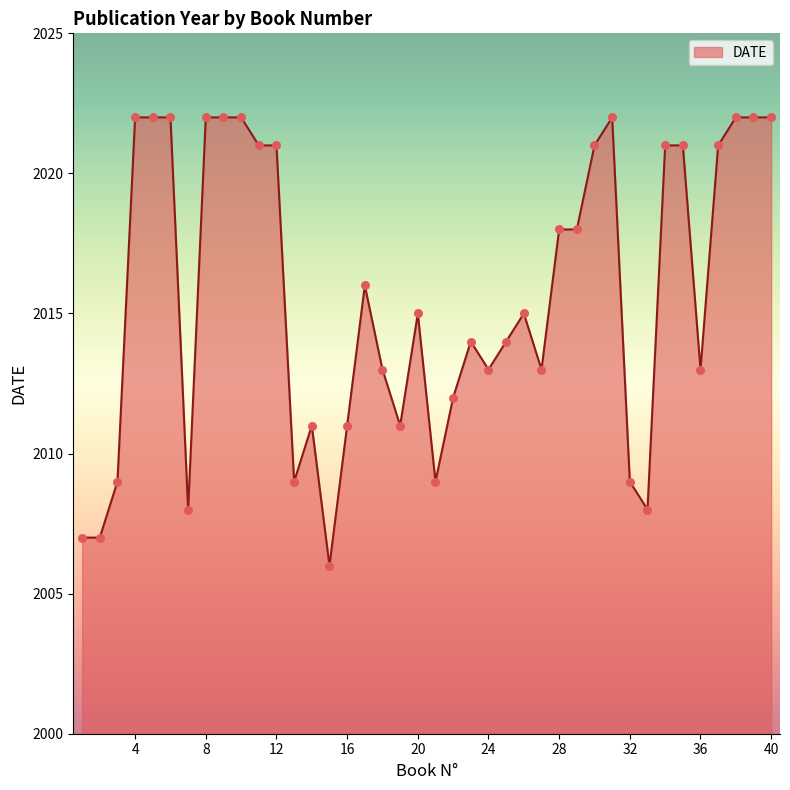

What is the maximum value shown in the chart?

2022